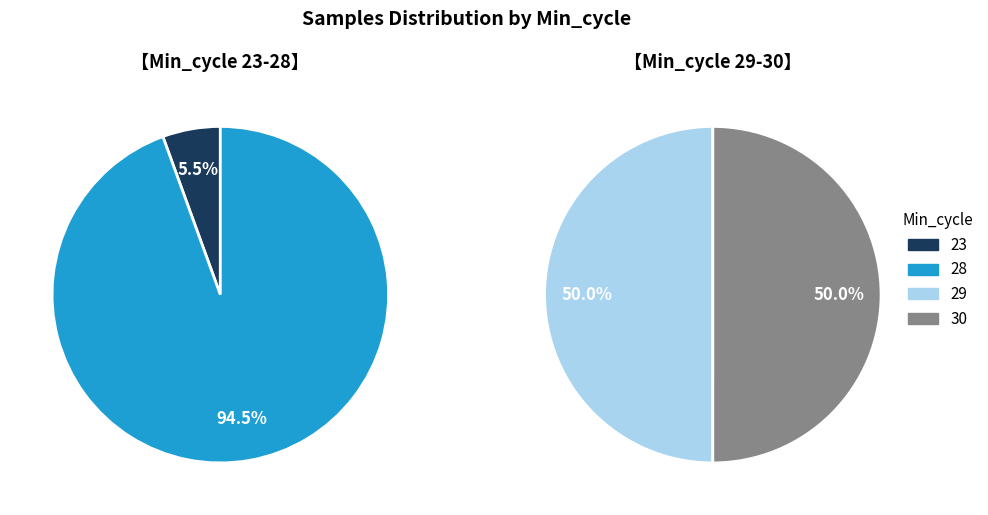

Which category accounts for the majority?

28